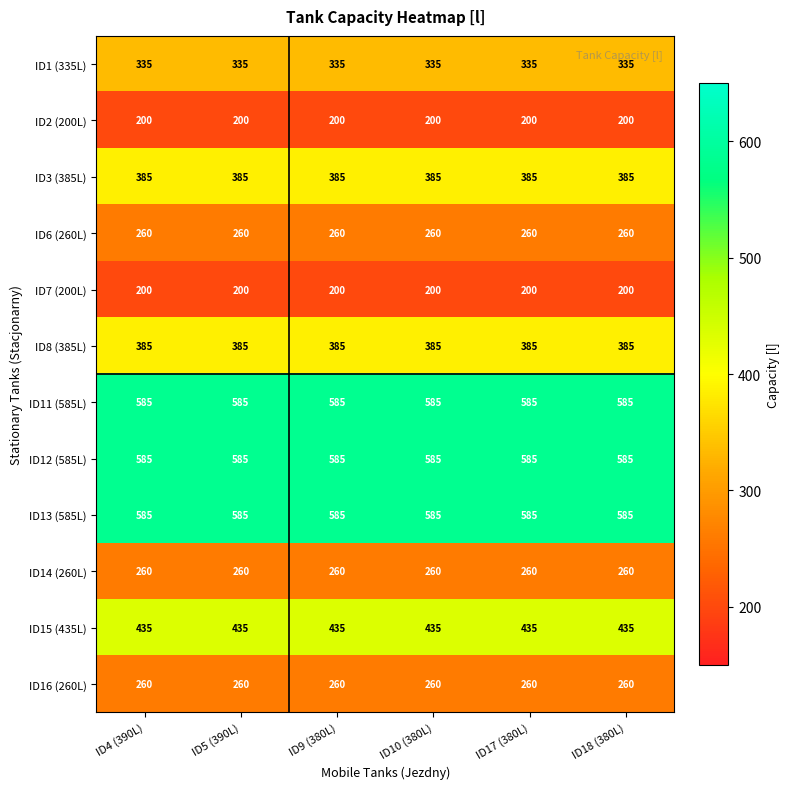

What is the difference between the highest and lowest values at ID9 (380L)?

385